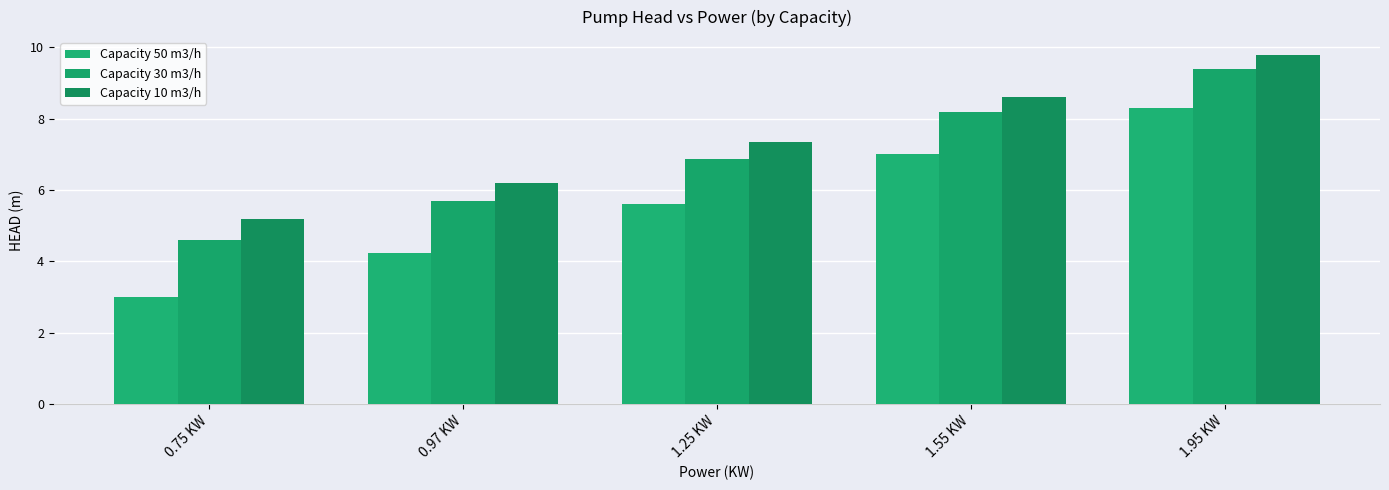

Where does the Capacity 10 m3/h series first go above 7?

1.25 KW